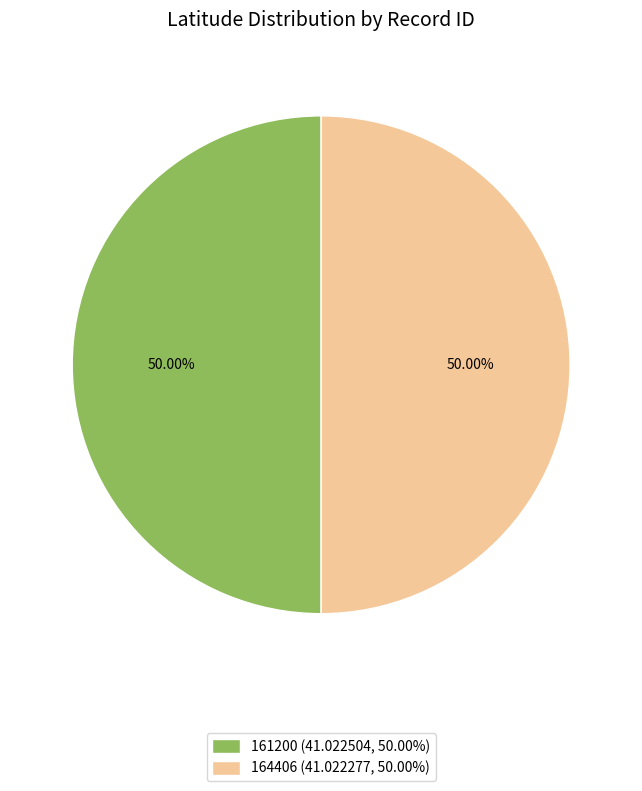

Is the sum of 164406 and 161200 greater than half?

Yes